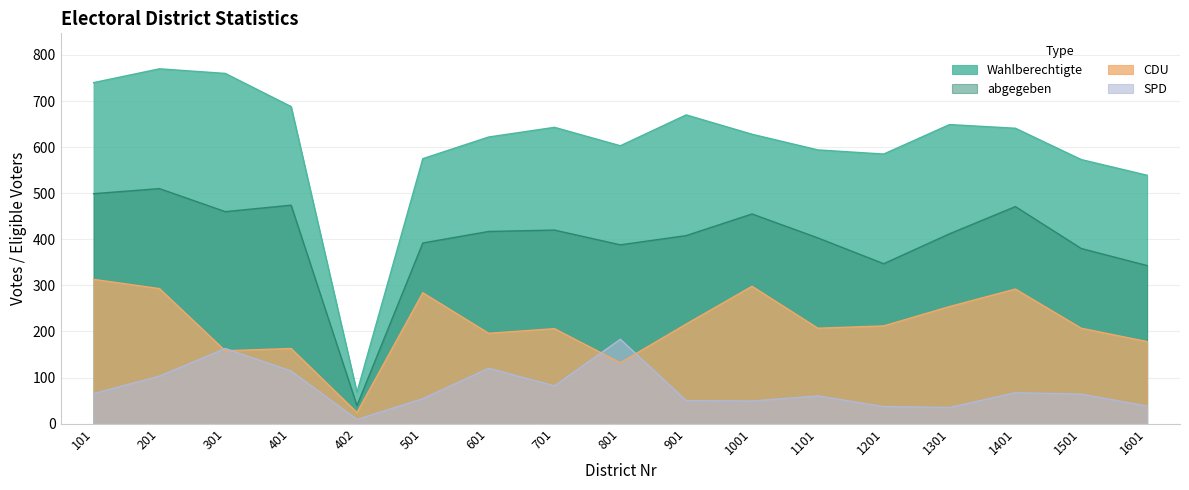

Which category has the highest value in the abgegeben series?

201